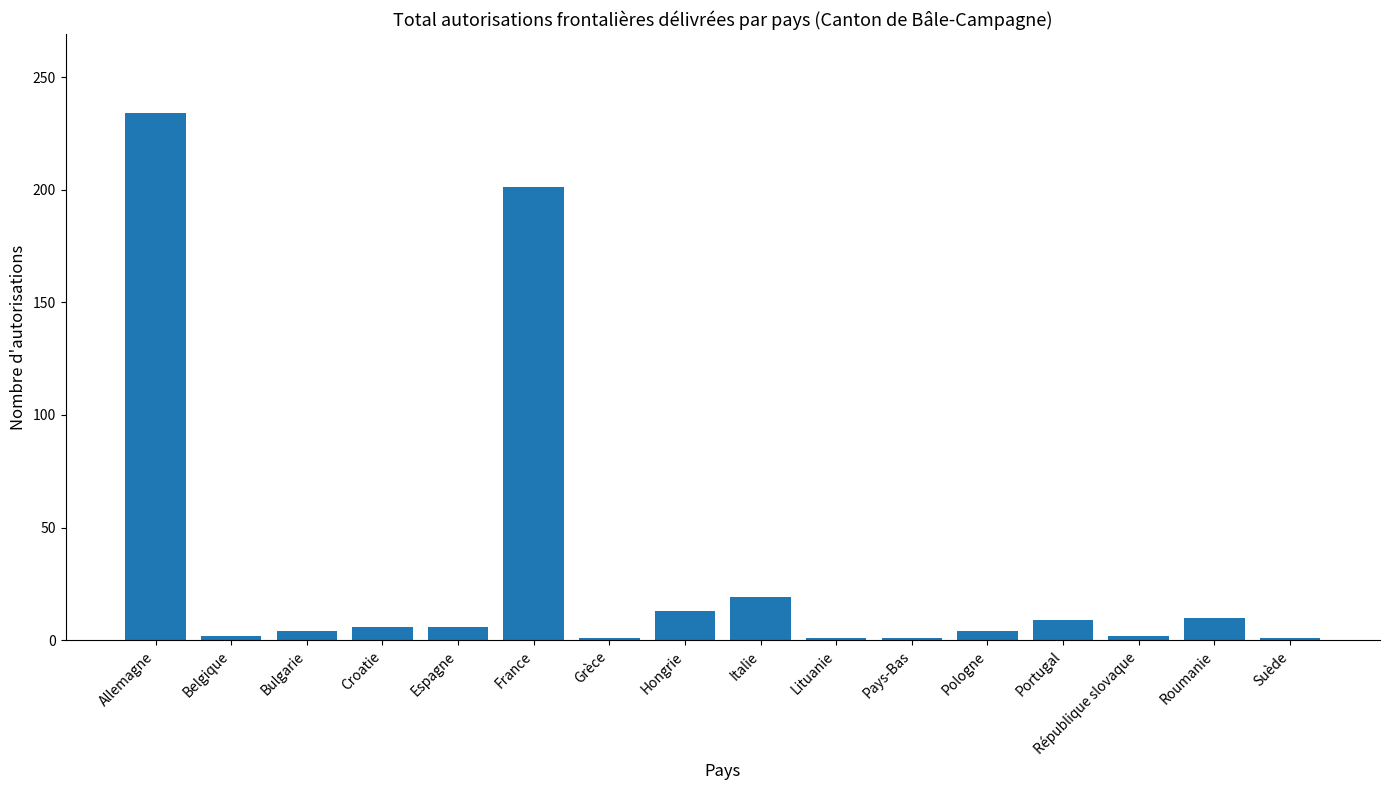

Are the bars horizontal?

No